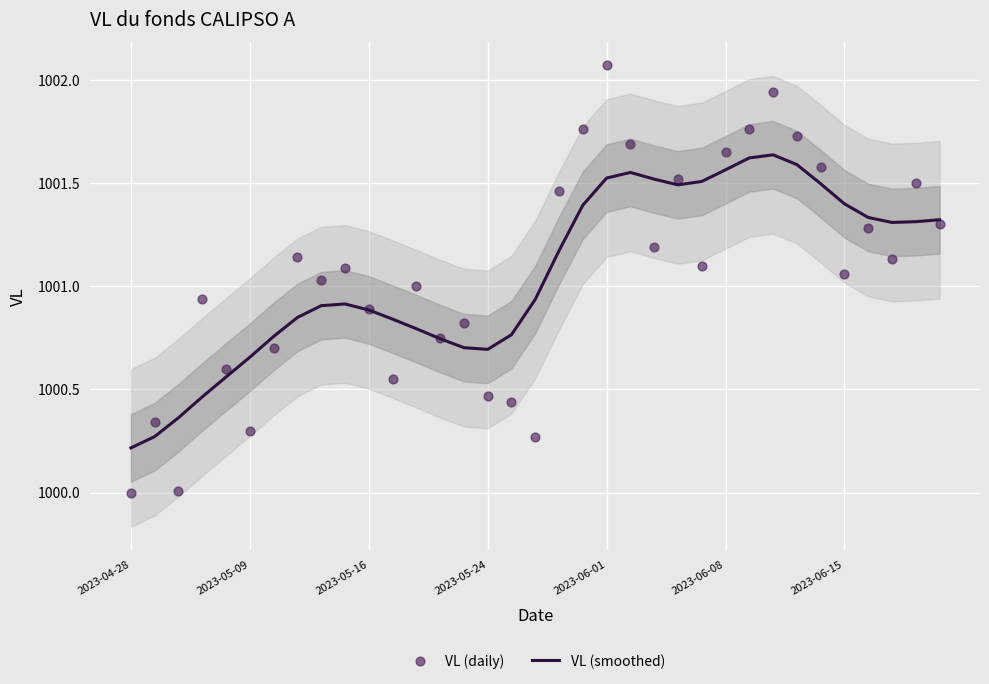

What are all the series names shown in the legend?

VL (smoothed), VL (daily)